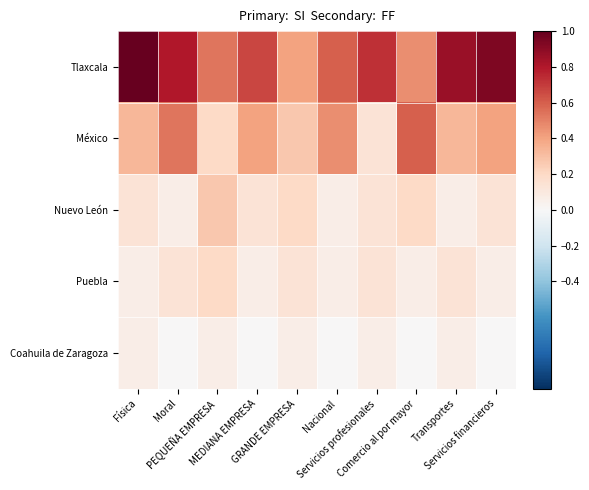

What is the spread (max minus min) of values at PEQUEÑA EMPRESA?

0.5